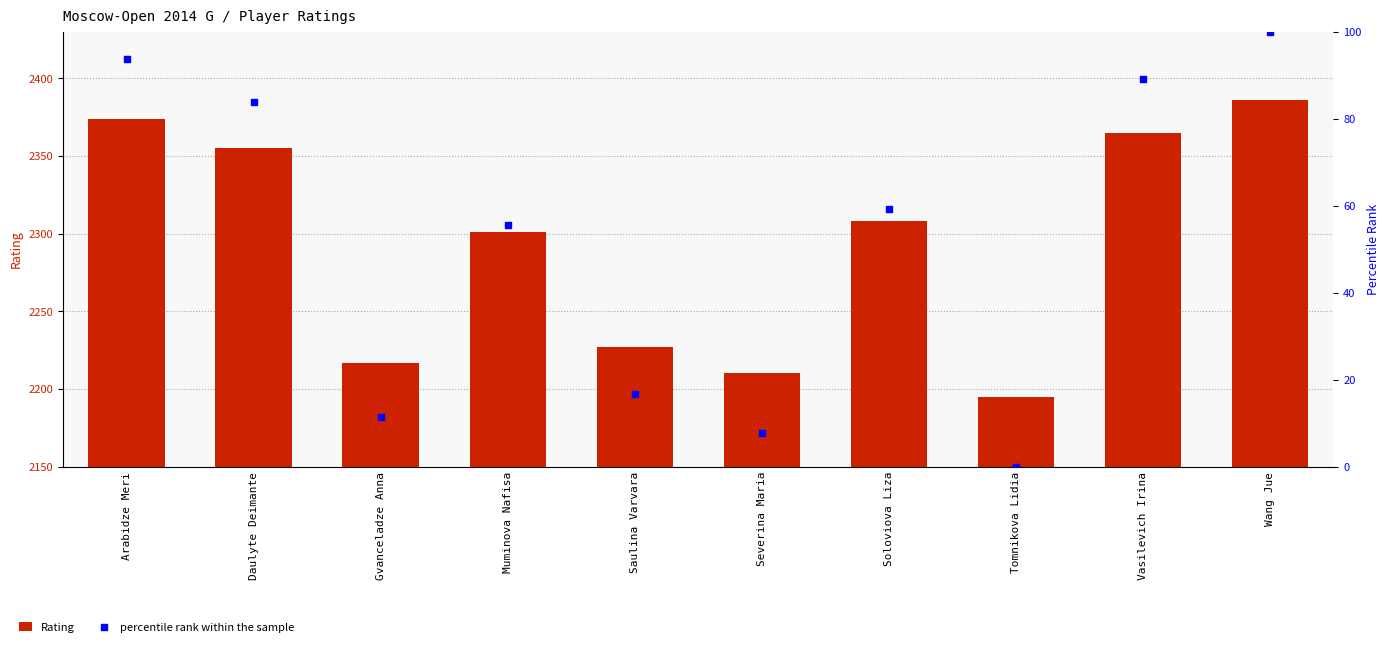

Which series contains the highest Y value?

Rating